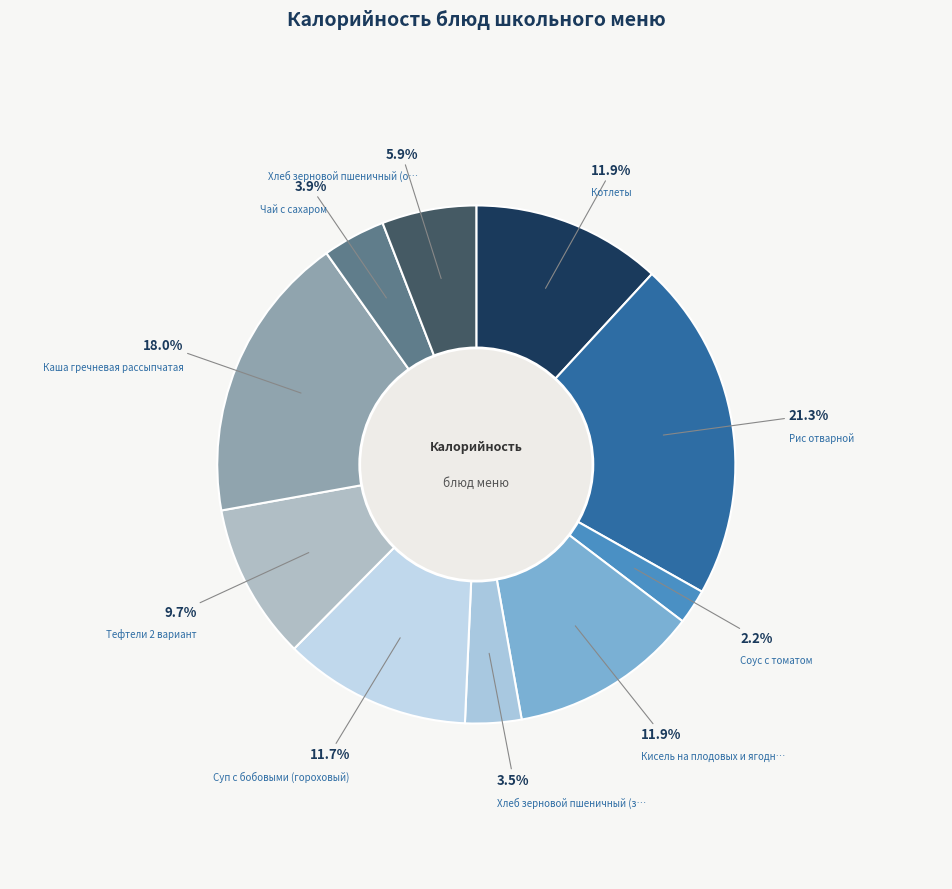

To the nearest percent, what is the average slice percentage?

10%